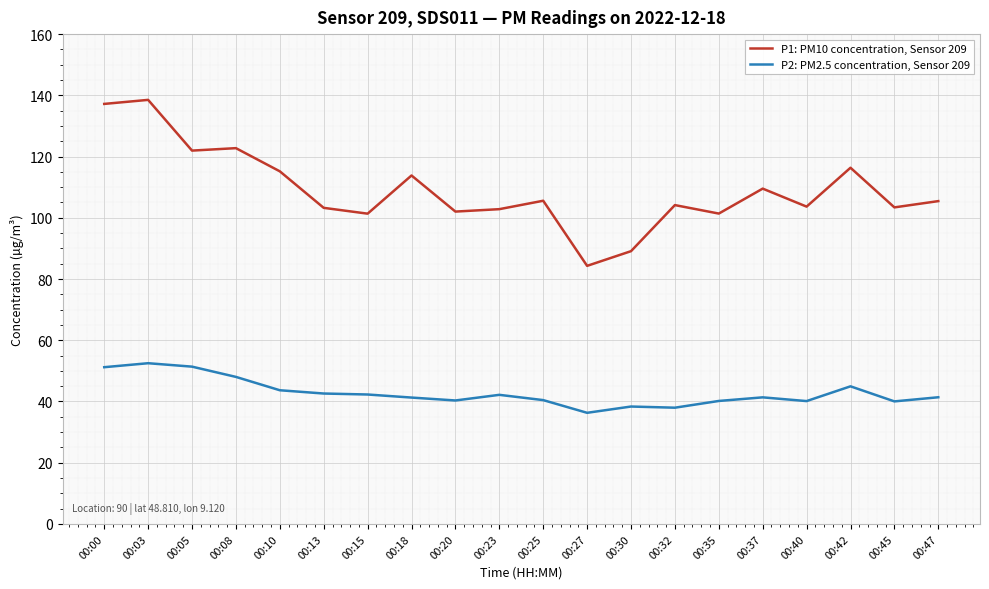

True or false: P1: PM10 concentration, Sensor 209 has a value of 150.0 at 00:18.

False